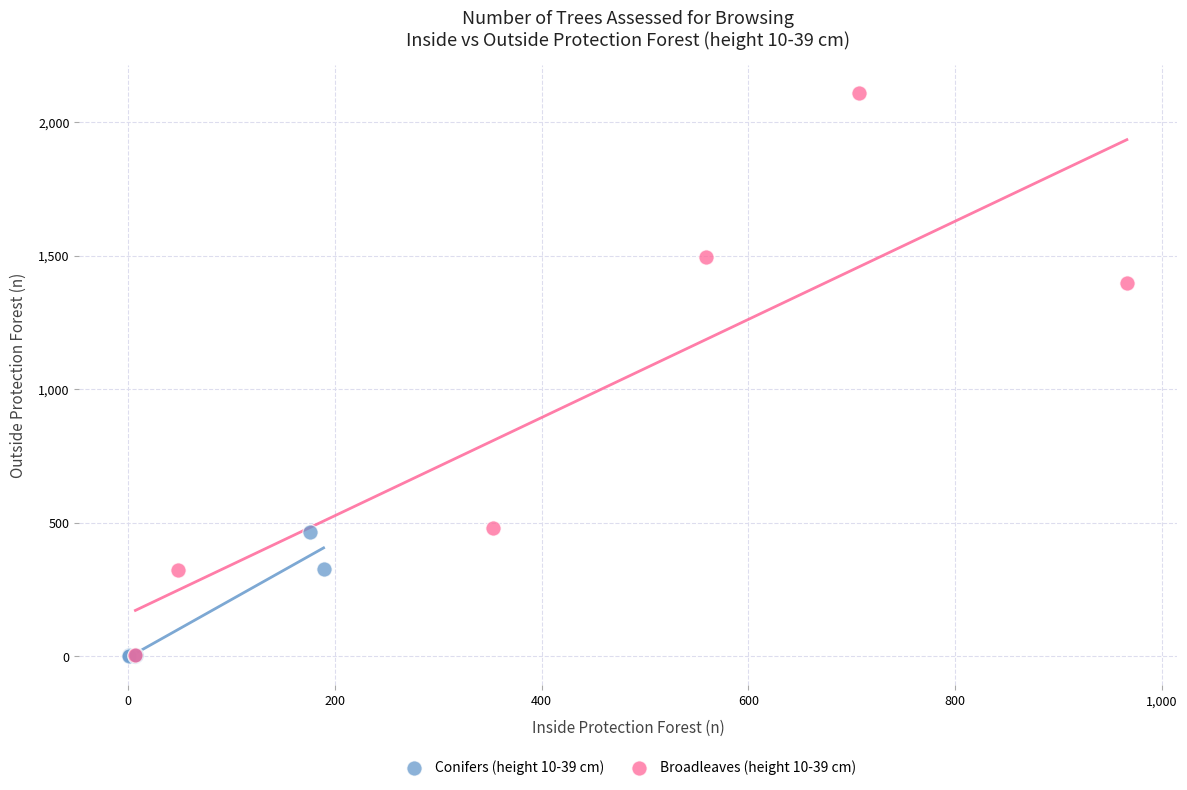

Which series contains the highest Y value?

Broadleaves (height 10-39 cm)